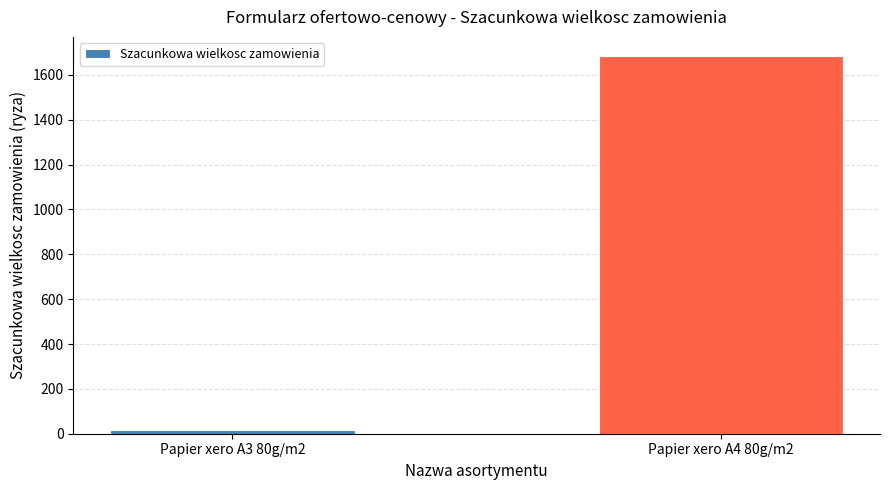

What is the value of the 2nd bar from the left?

1685